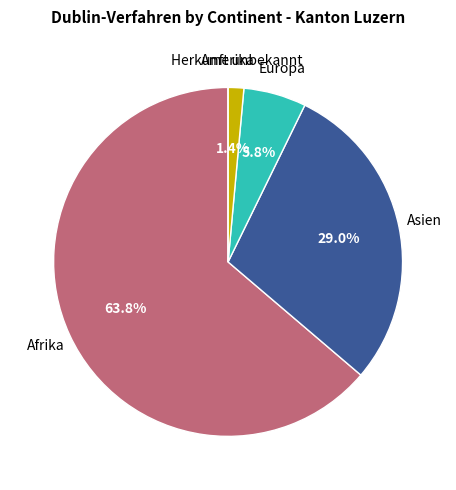

Is there any slice that represents more than half of the pie?

Yes